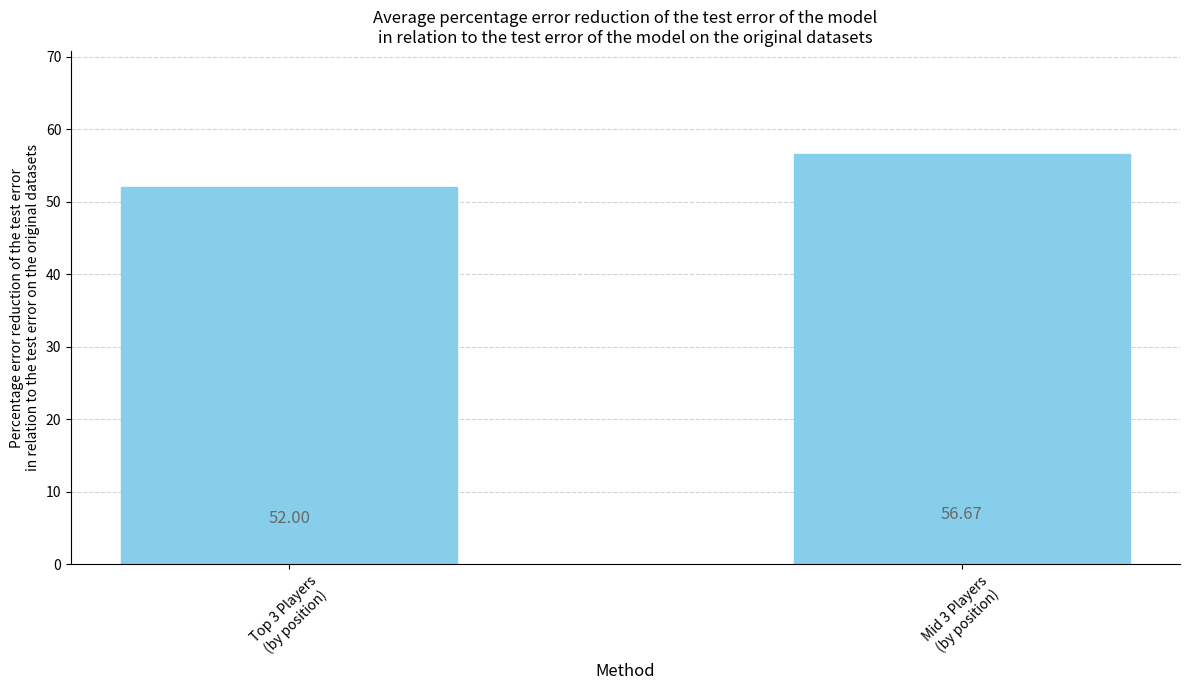

What is the difference between the values at Mid 3 Players
(by position) and Top 3 Players
(by position)?

4.7